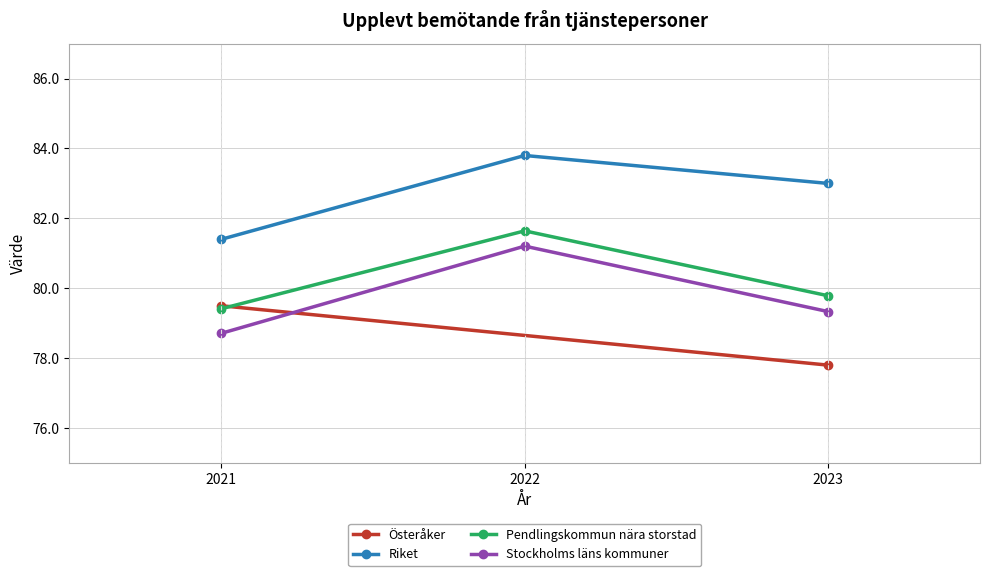

The value of Stockholms läns kommuner at 2023 is 79.3. True or false?

True